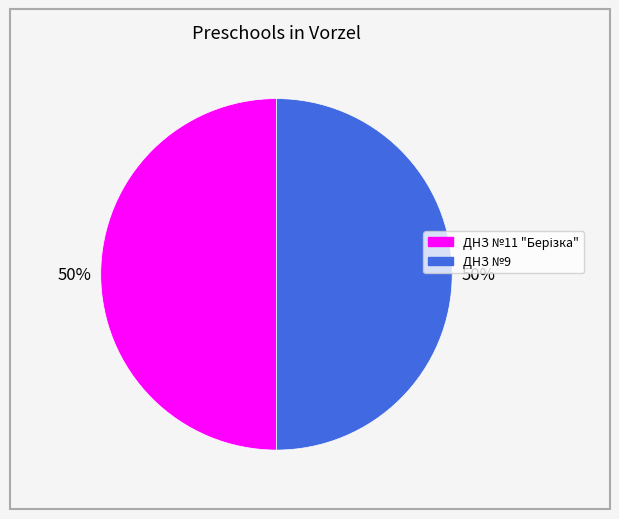

To the nearest percent, what is the average slice percentage?

50%